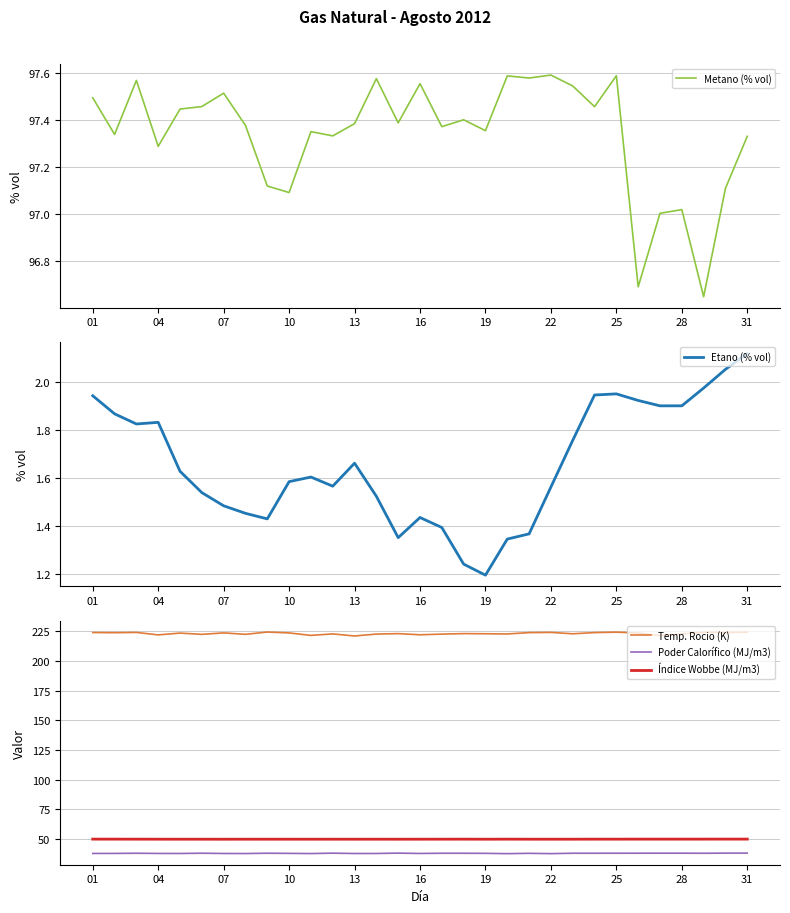

What is the minimum value for Índice Wobbe (MJ/m3)?

49.7